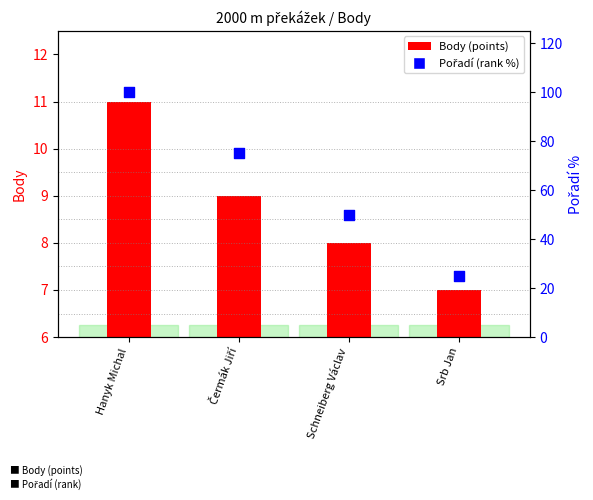

Is the value of Body (points) at Čermák Jiří greater than the value of Pořadí (rank %) at Srb Jan?

No